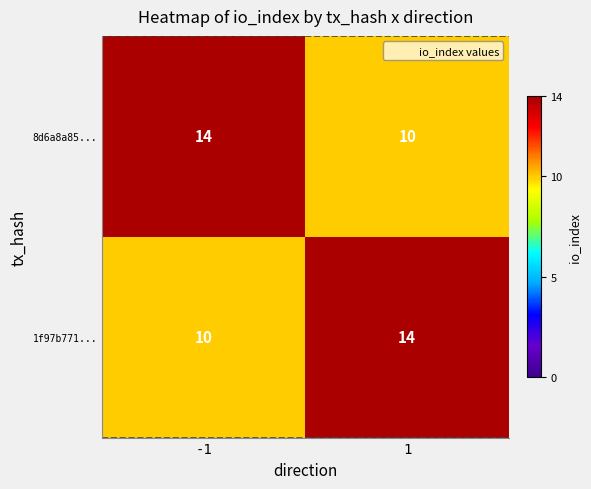

The 8d6a8a85... series shows 2 at 1. True or false?

False